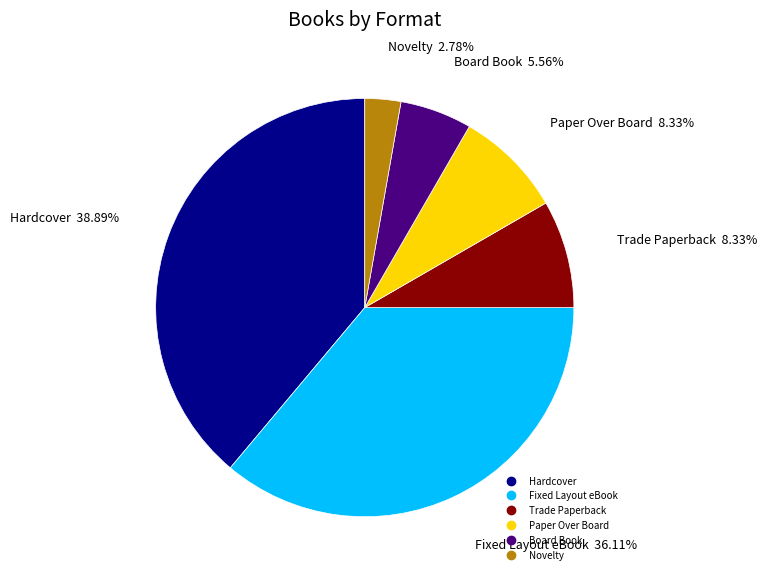

How many slices are in this pie chart?

6